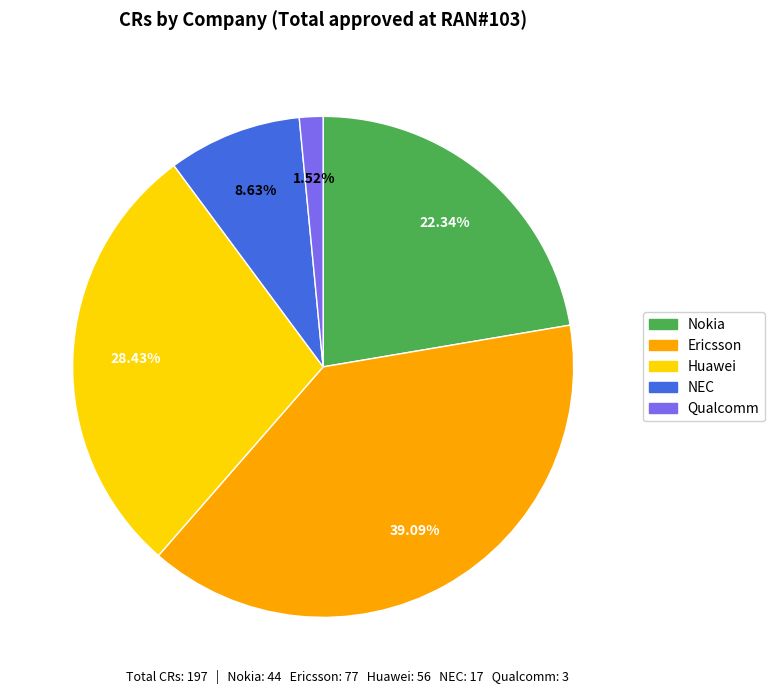

Which category has the biggest portion of the pie?

Ericsson